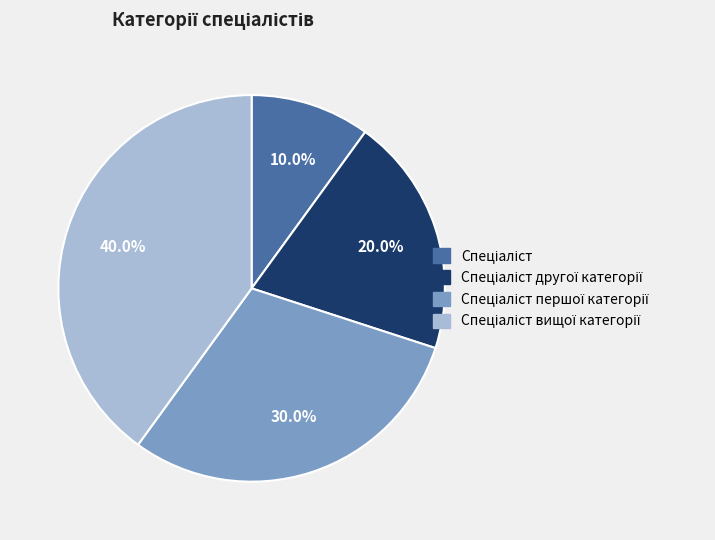

Does any single category account for the majority?

No